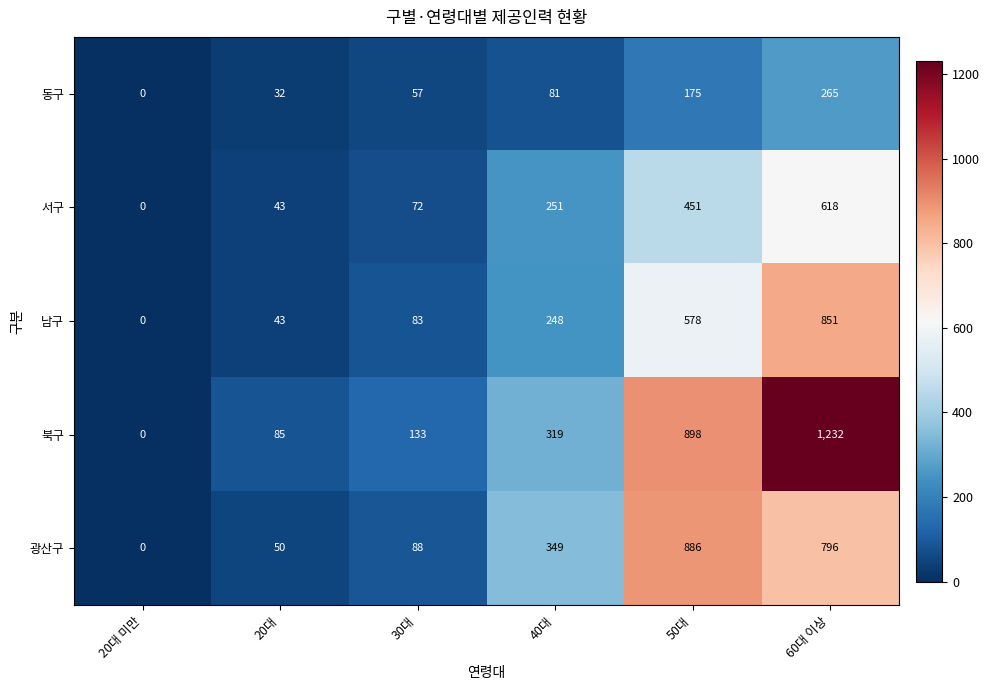

At which label does 동구 reach its minimum?

20대 미만